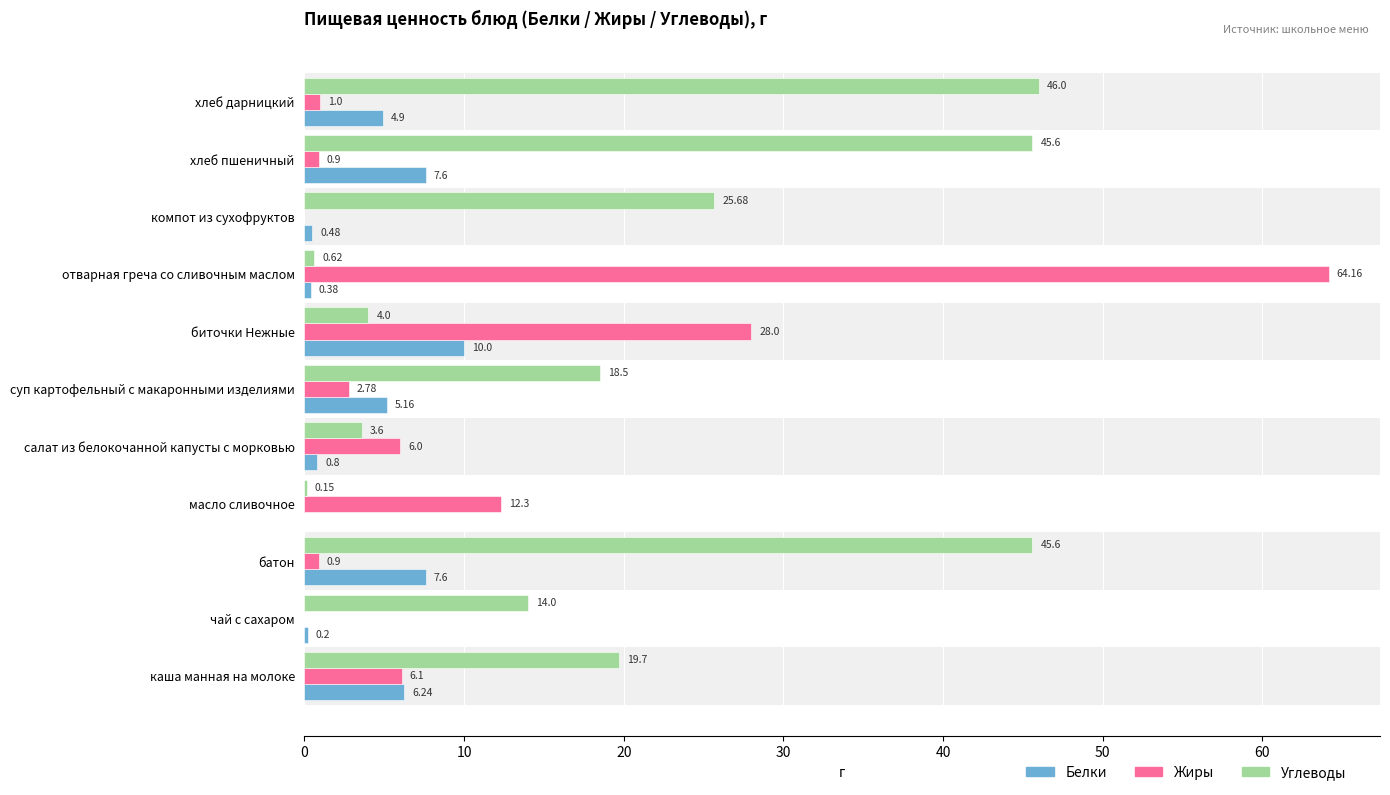

What is the total value across all series at хлеб дарницкий?

51.9